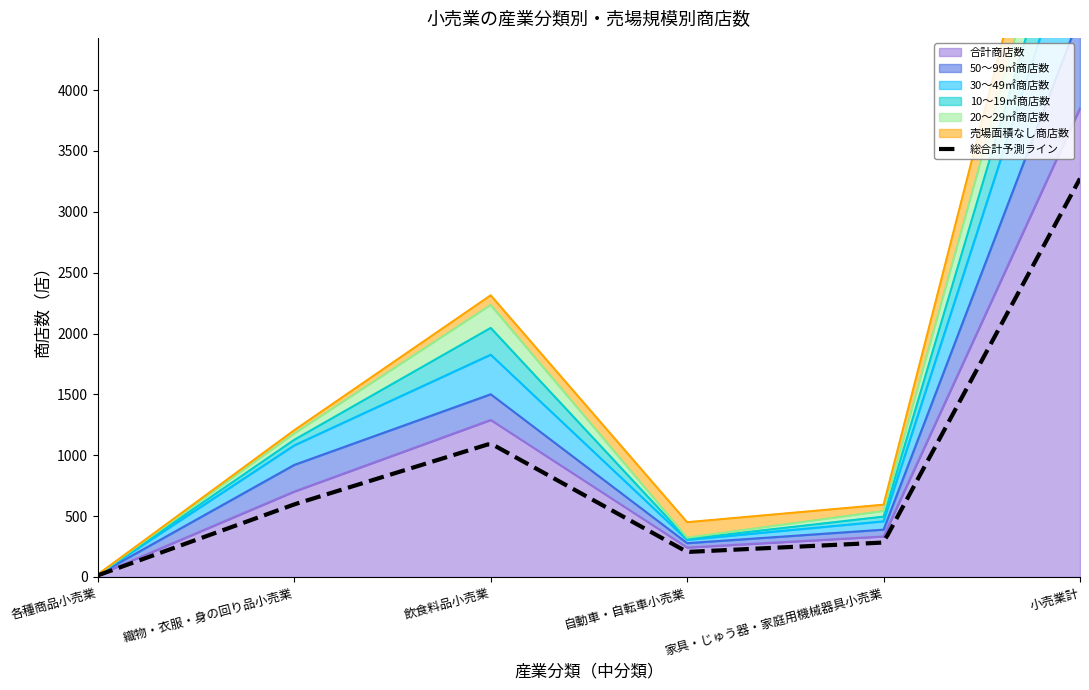

What is the label of the 6th point from the left?

小売業計